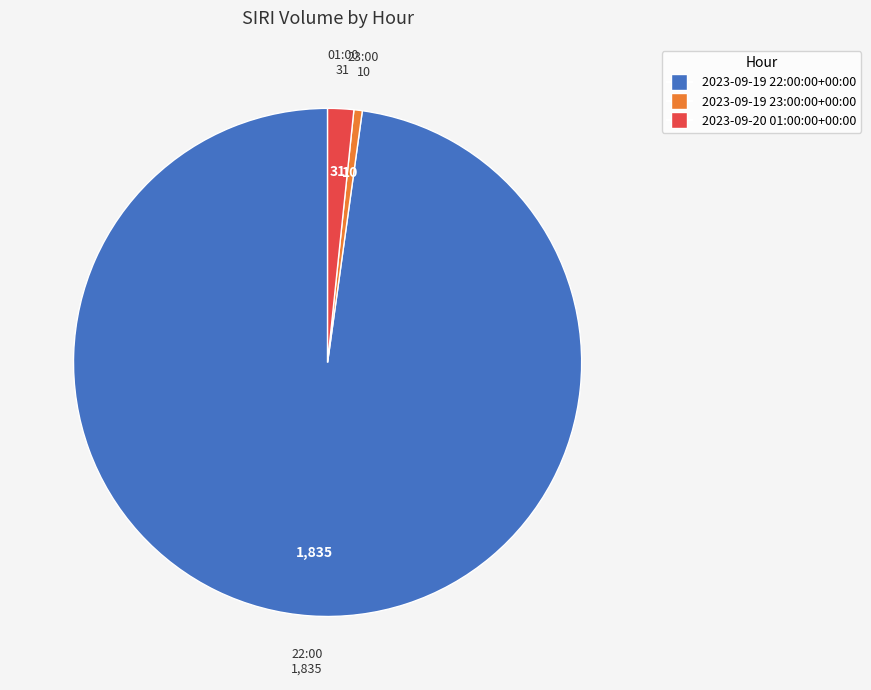

What is the ratio of the value at 2023-09-20 01:00:00+00:00 to the value at 2023-09-19 23:00:00+00:00?

3.1